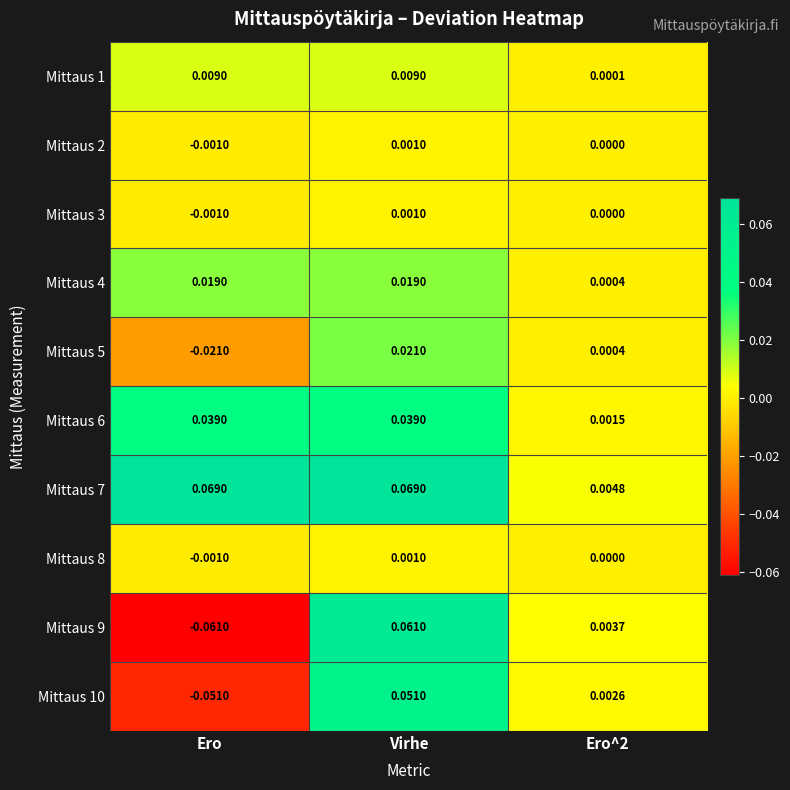

Which label corresponds to the smallest value in the chart?

Ero